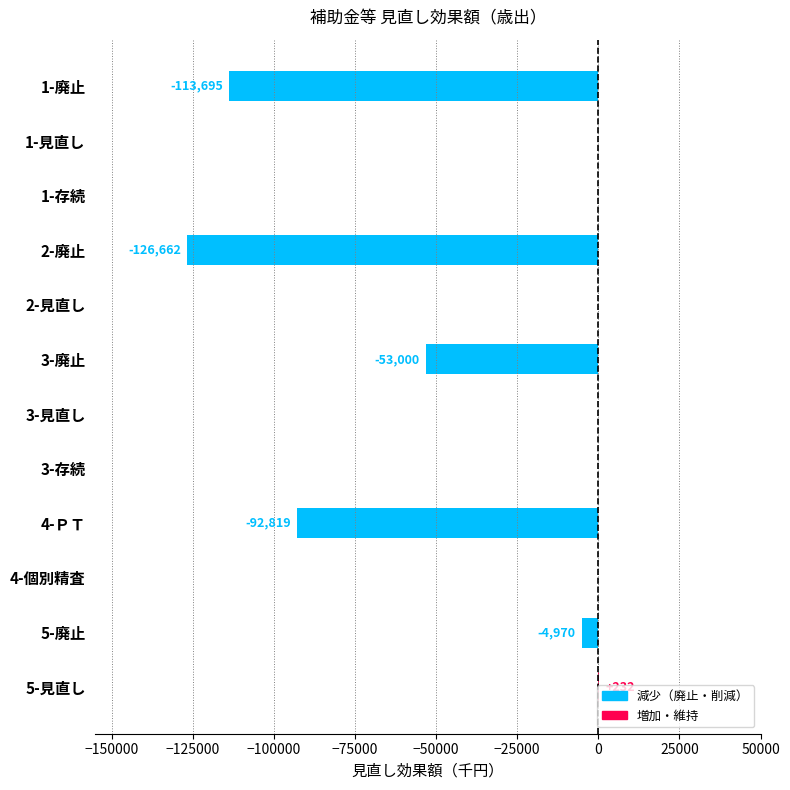

How many data points does each series have?

12